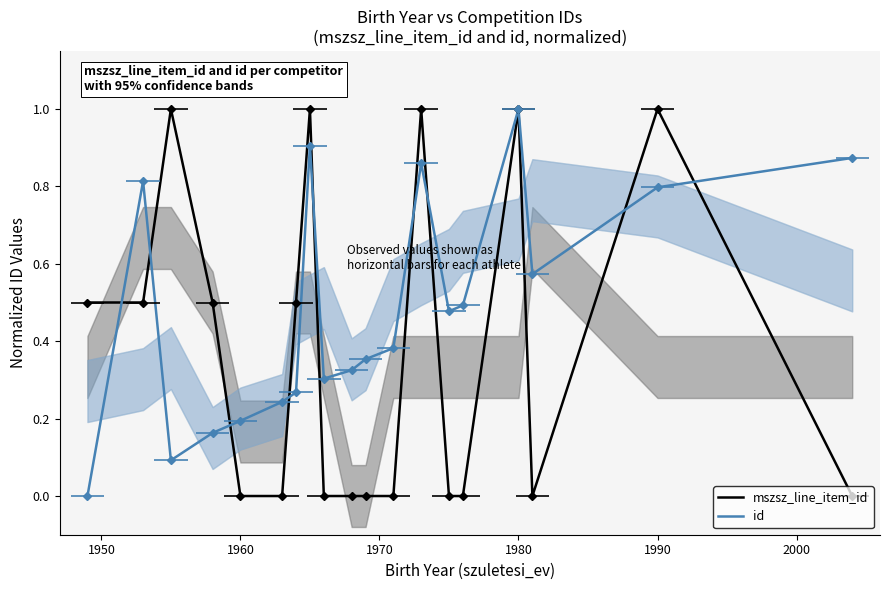

How many lines are shown in the chart?

2